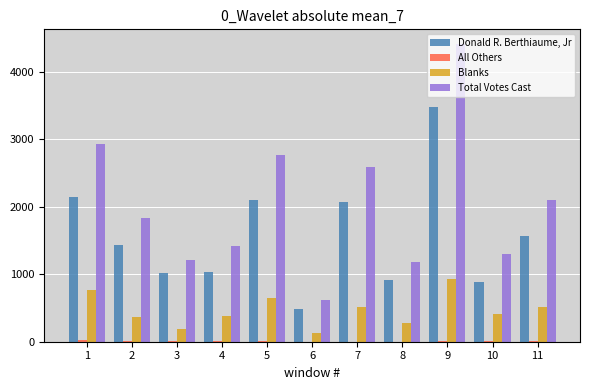

Are the bars horizontal?

No